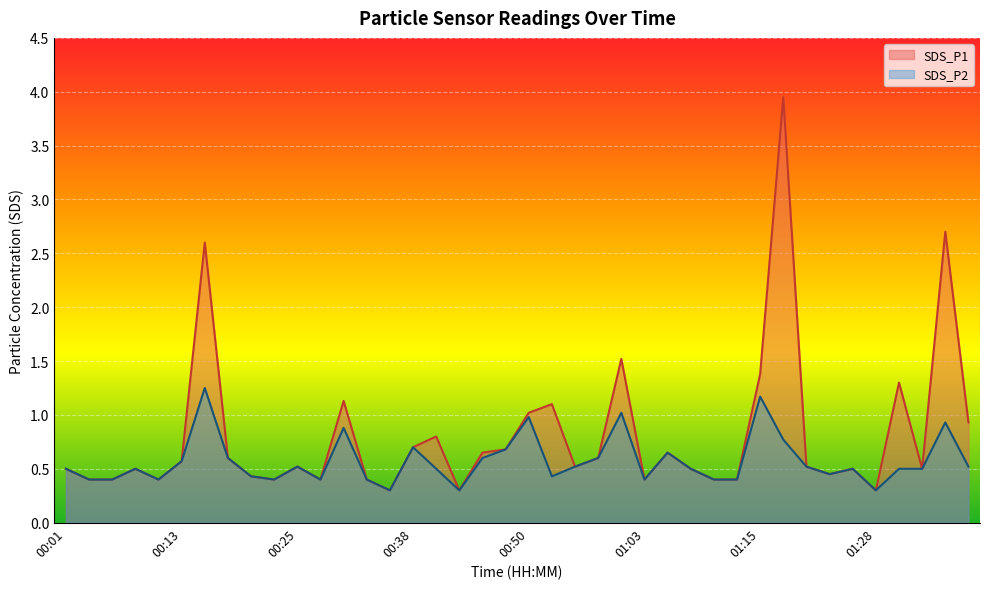

Which label corresponds to the smallest value in the chart?

00:35